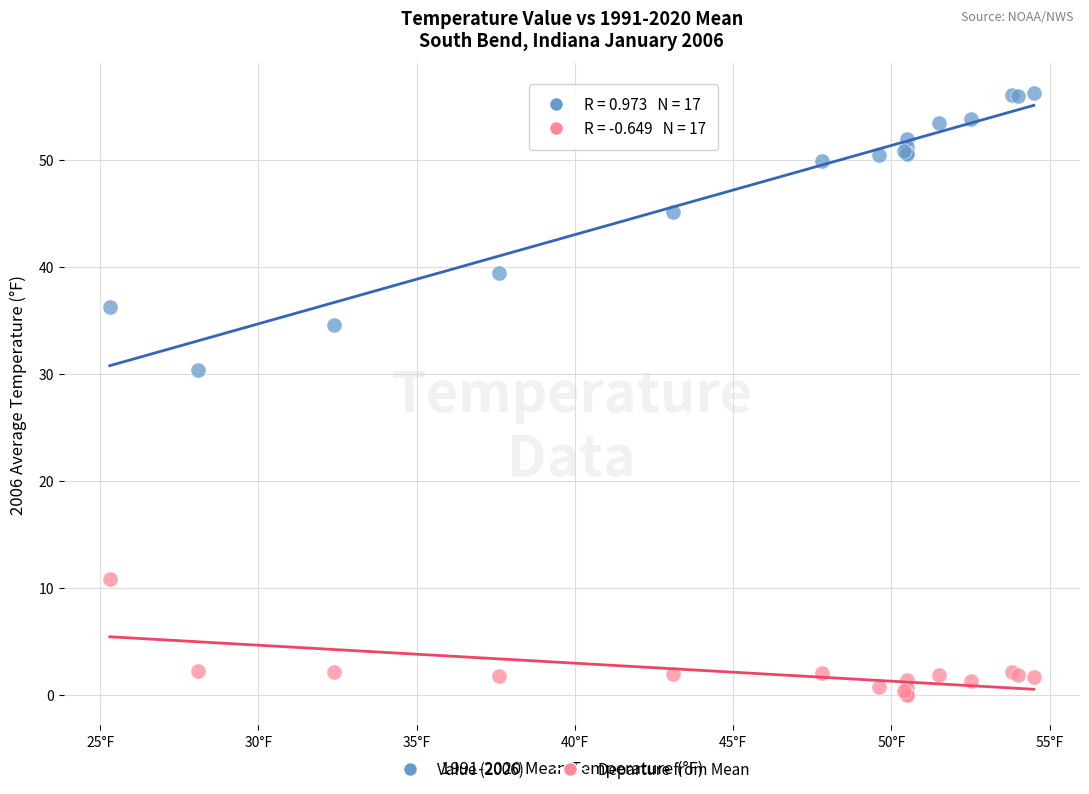

Which series reaches the minimum Y coordinate?

Departure from Mean